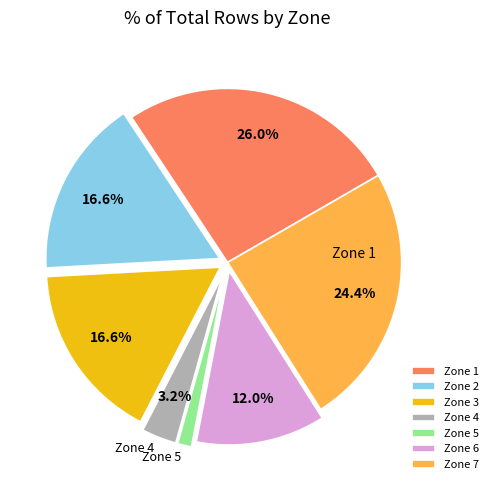

Is it true that Zone 3 is 26% of the pie?

False